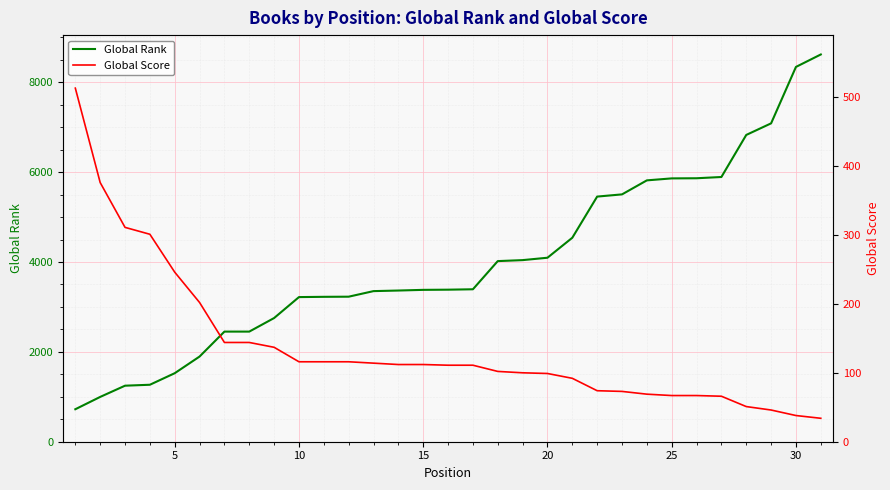

Rank the series by their average value, from lowest to highest.

Global Score, Global Rank